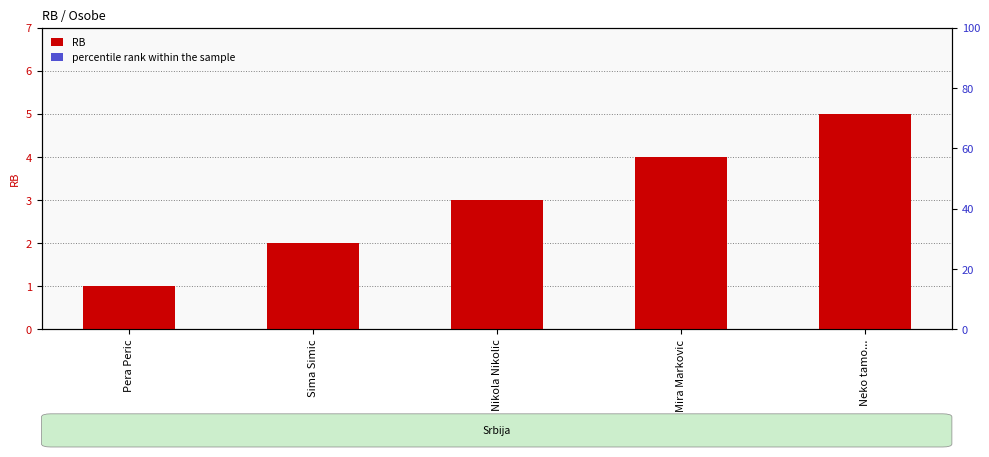

True or false: percentile rank within the sample has a value of 0.2 at Nikola Nikolic.

False